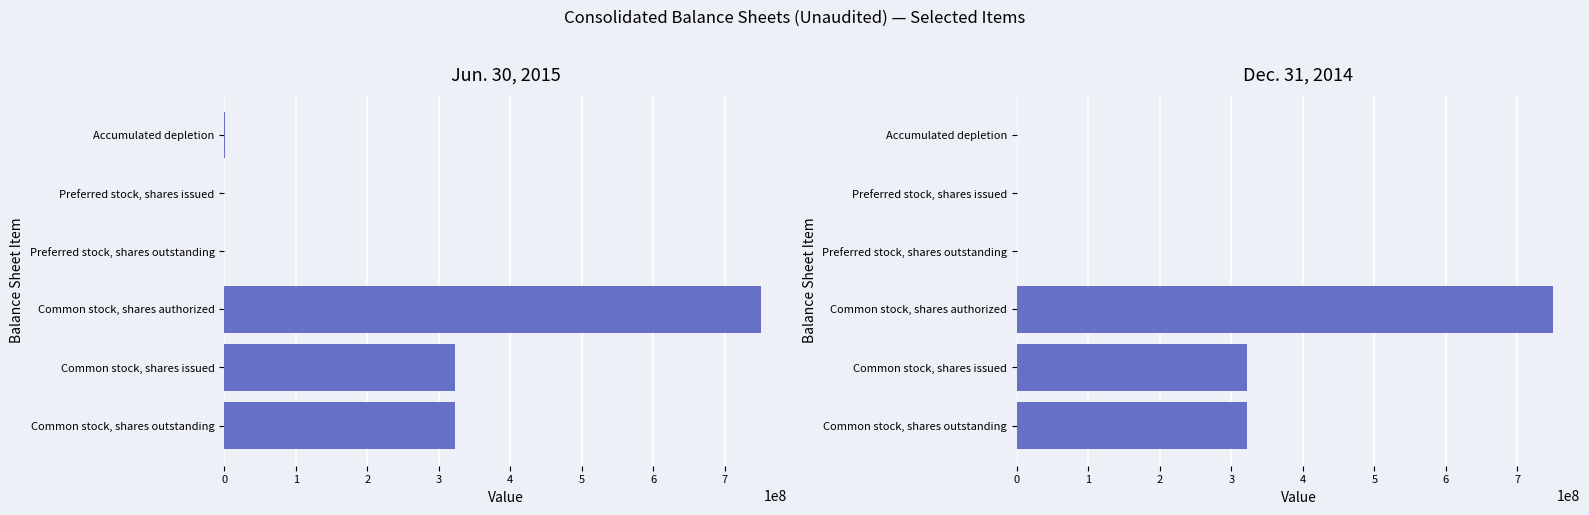

Reading left to right, transcribe all the data shown in this chart.

Jun. 30, 2015: 299873	1000	1000	750000000	321867909	321867909
Dec. 31, 2014: 282459	0	0	750000000	321867909	321867909